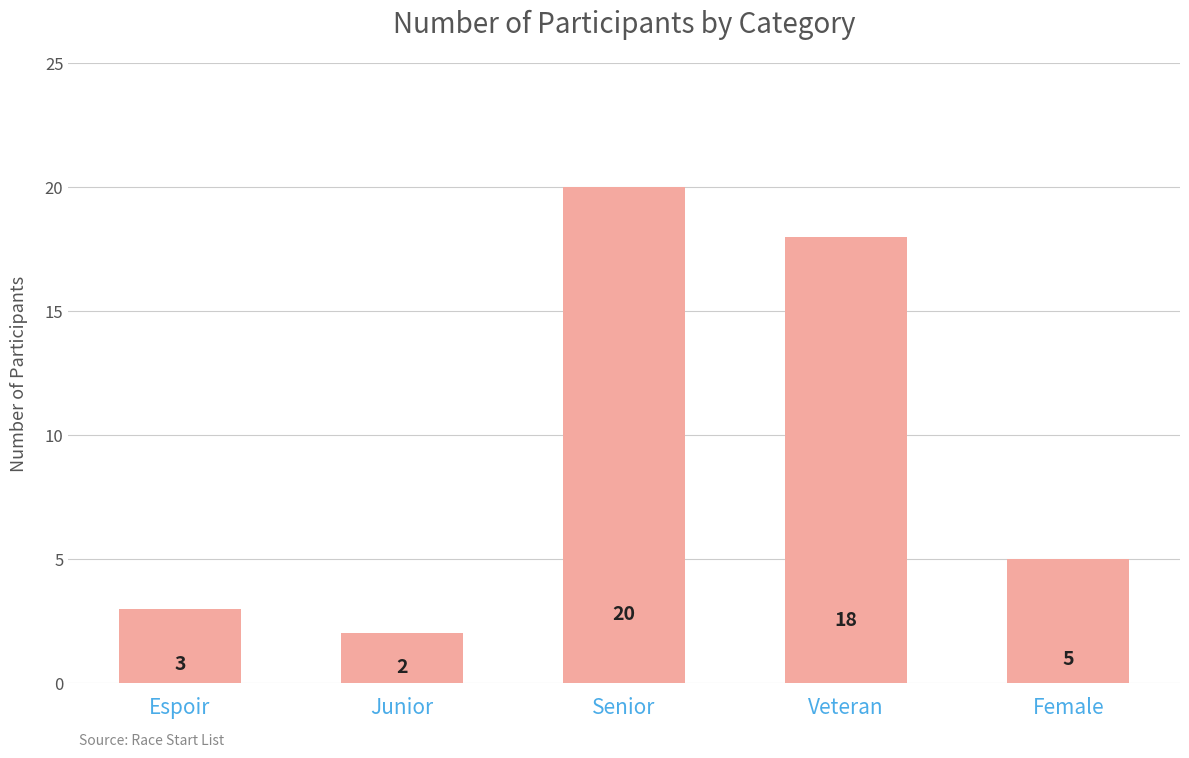

Which label corresponds to the largest value in the chart?

Senior